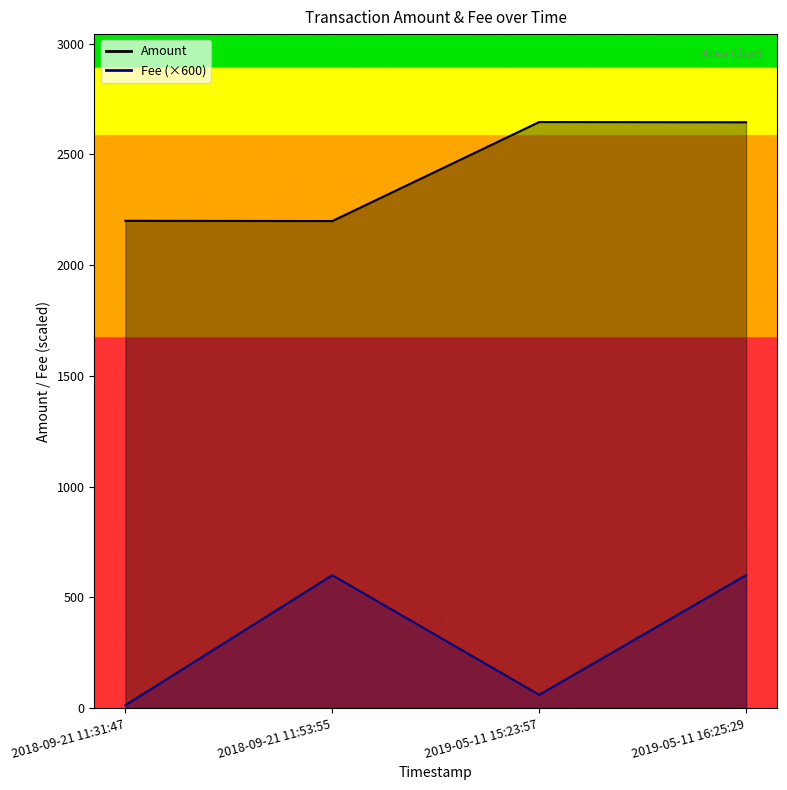

Reading right to left, transcribe all the data shown in this chart.

Amount: 2019-05-11 16:25:29=2645.0	2019-05-11 15:23:57=2646.0	2018-09-21 11:53:55=2199.0	2018-09-21 11:31:47=2200.0
Fee: 2019-05-11 16:25:29=600.0	2019-05-11 15:23:57=60.0	2018-09-21 11:53:55=600.0	2018-09-21 11:31:47=13.2